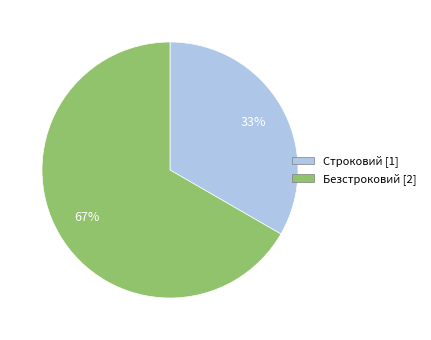

Rank the categories by value from highest to lowest.

Безстроковий, Строковий